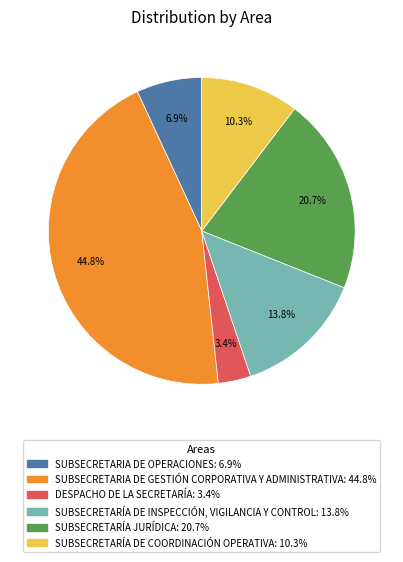

The SUBSECRETARIA DE OPERACIONES slice represents 20% of the pie. True or false?

False